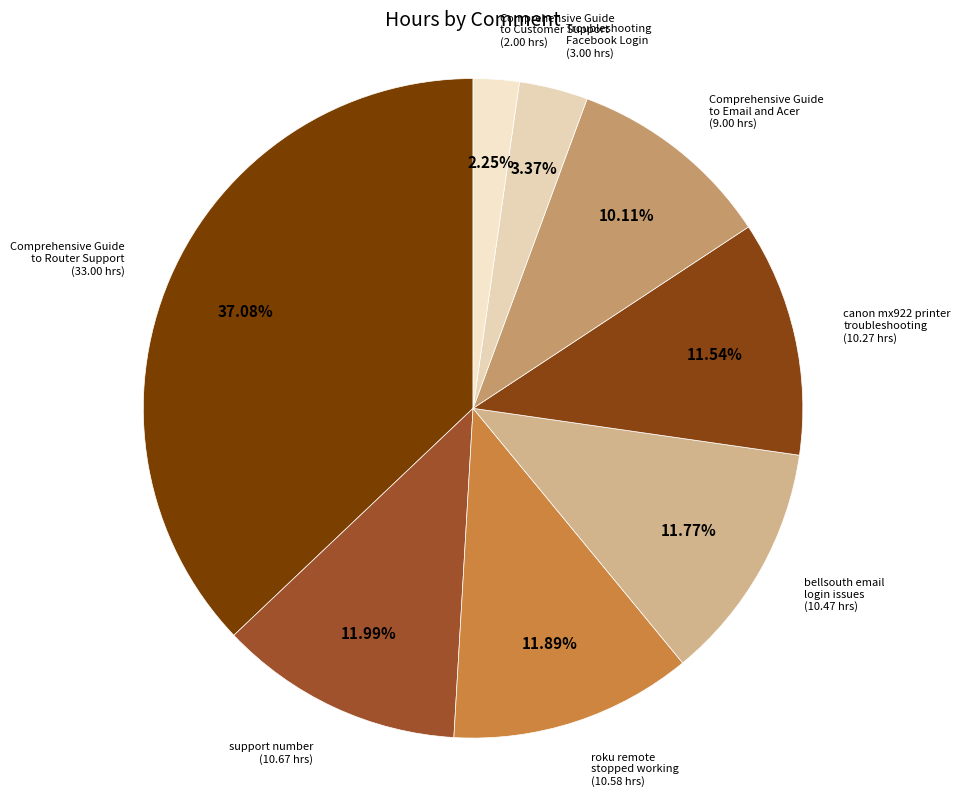

Does any single category account for the majority?

No